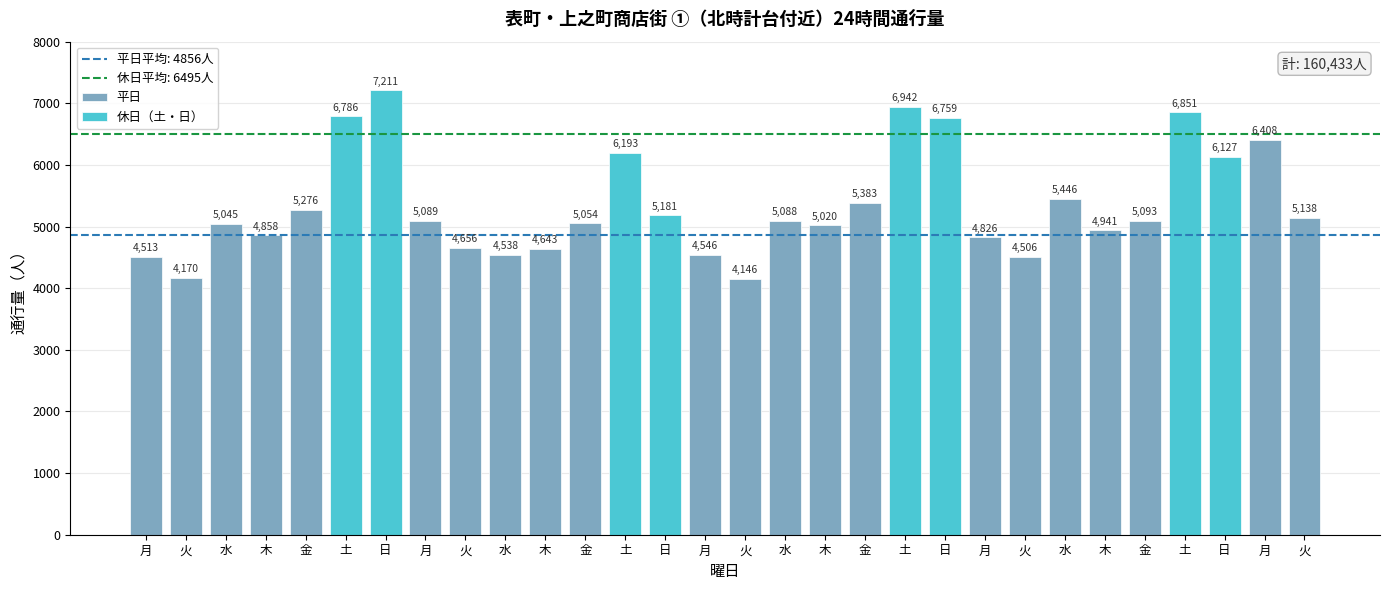

True or false: the data shows 6942 at 土.

True